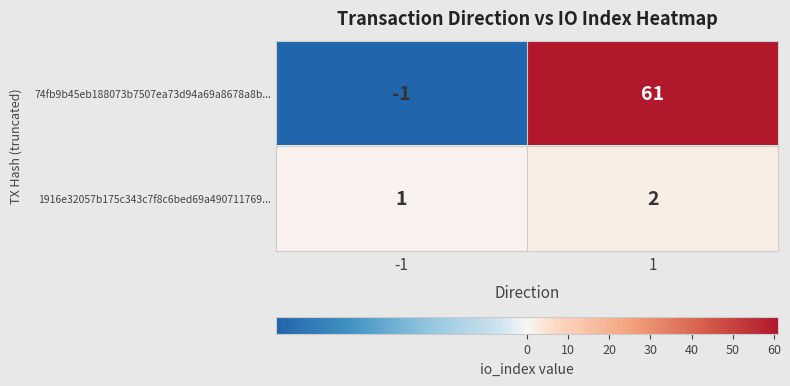

At -1, list the series in order from smallest to largest.

74fb9b45eb188073b7507ea73d94a69a8678a8b..., 1916e32057b175c343c7f8c6bed69a490711769...